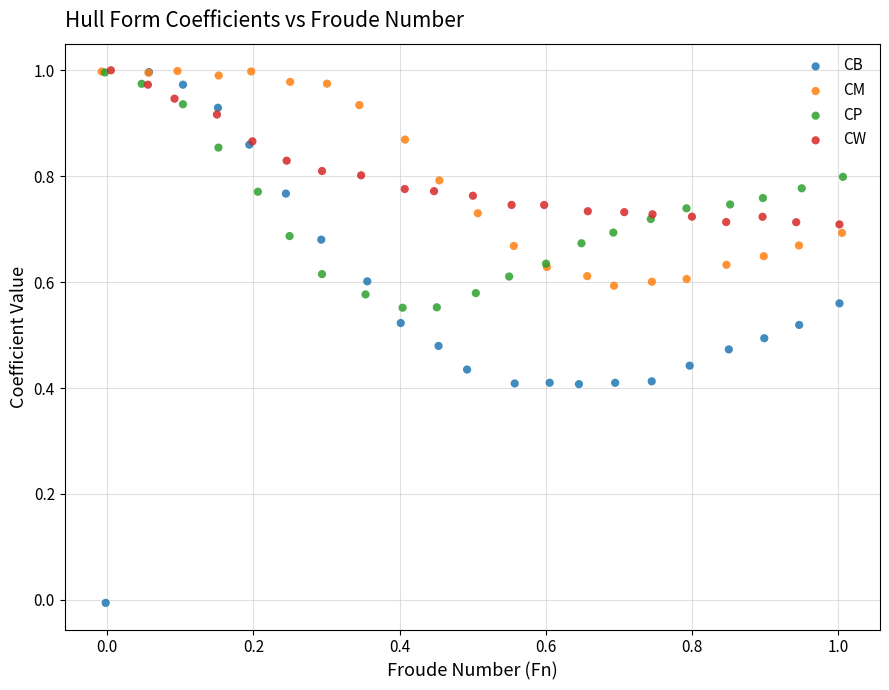

Which series reaches the minimum Y coordinate?

CB